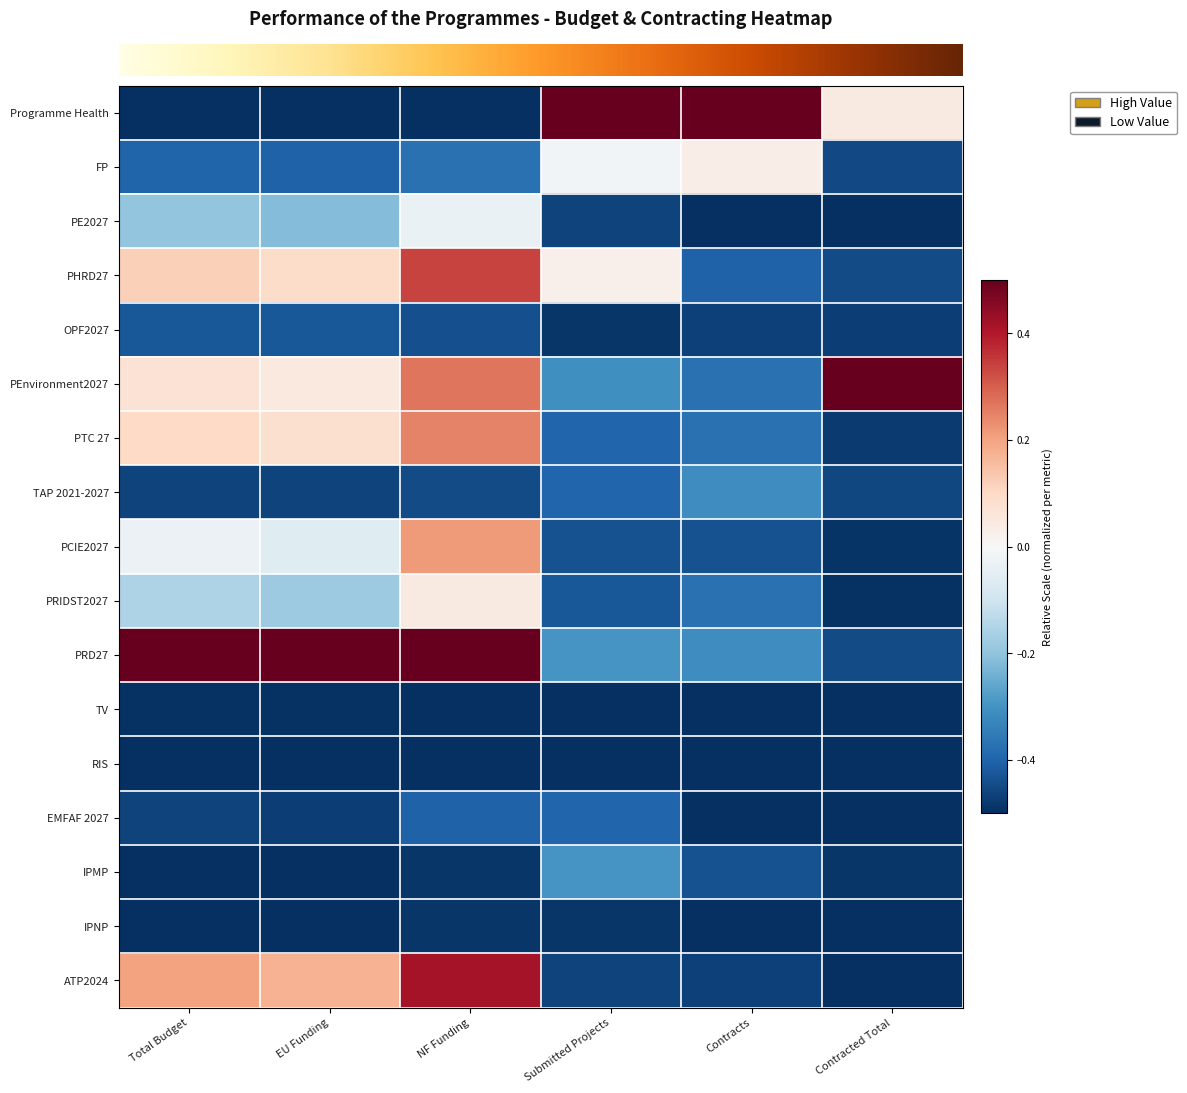

What is the total value across all series at Submitted Projects?

-5.3